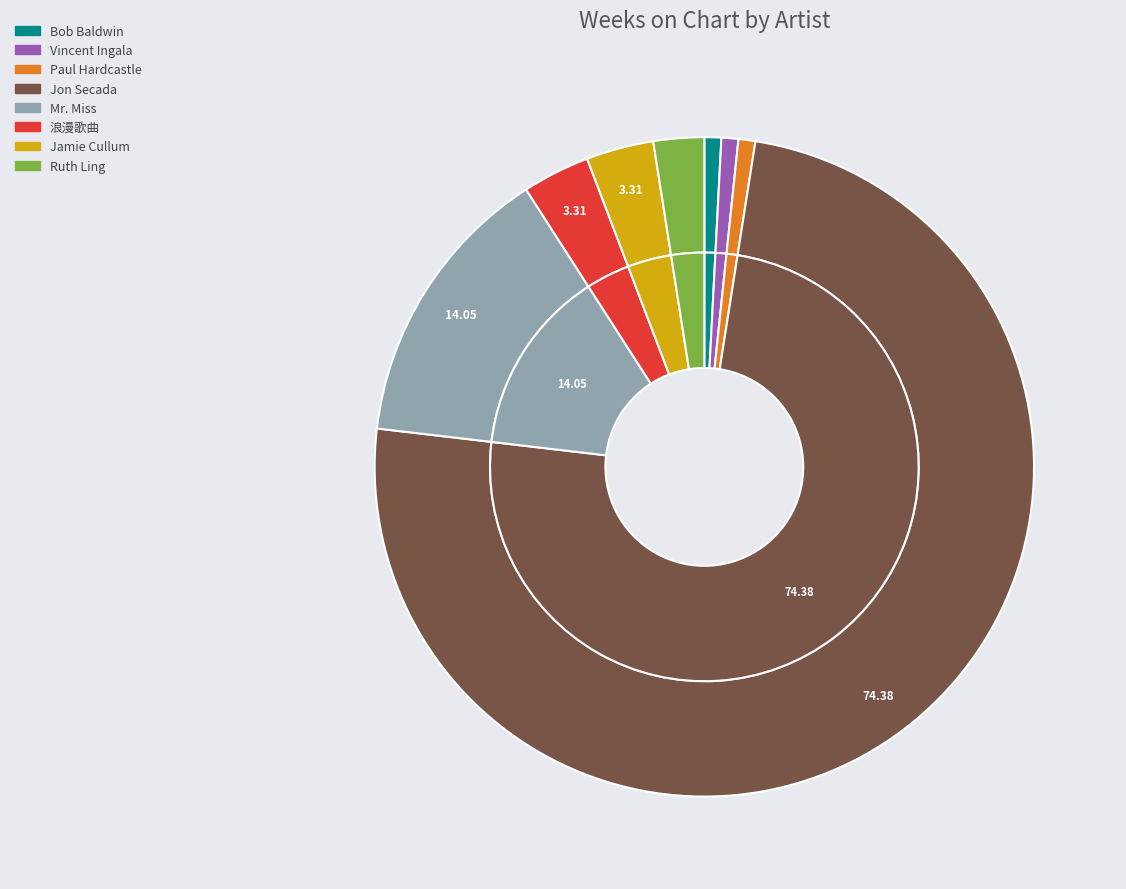

How many slices are in this pie chart?

8